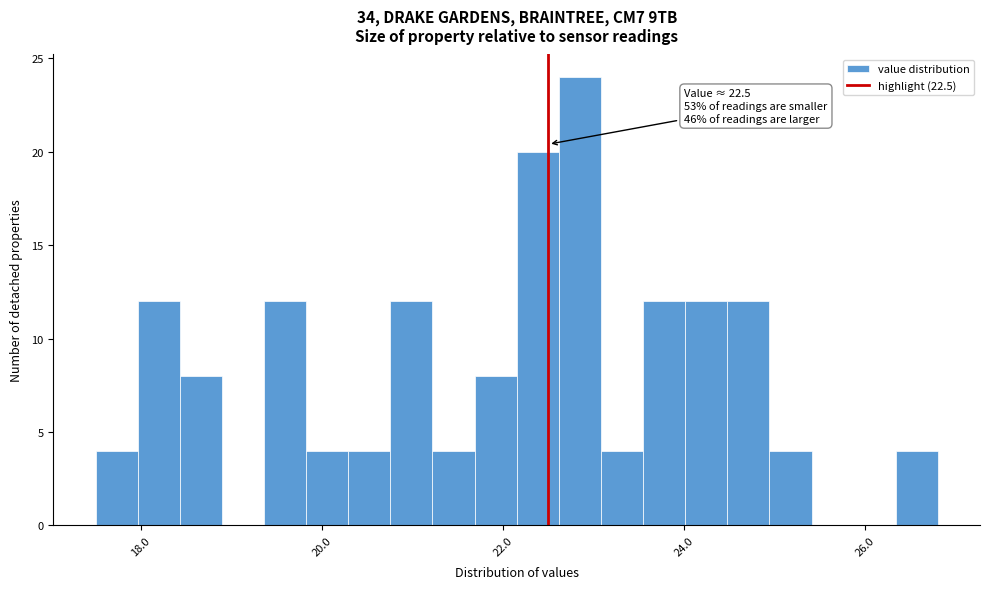

Around what value on the x-axis is the tallest bar? Give the approximate position of its centre, as read against the axis.

22.8